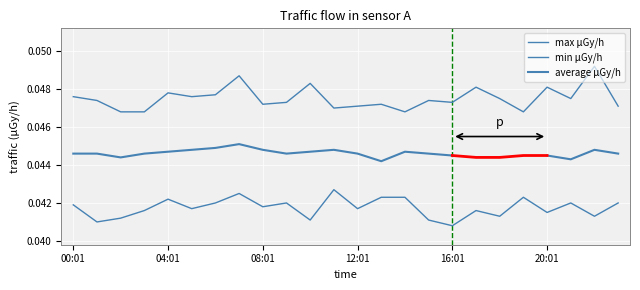

Which has a higher value, 00:01 or 18:01?

00:01